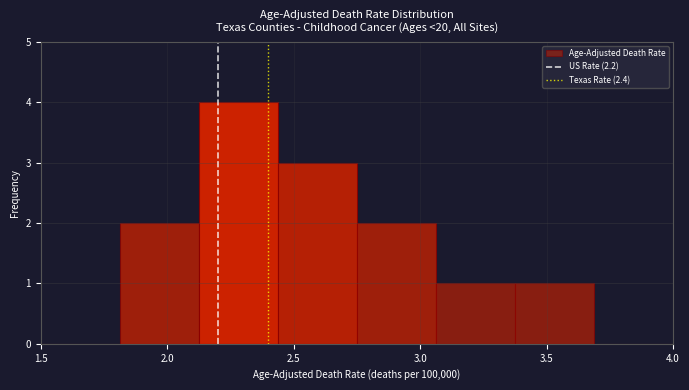

How tall is the bar that spans 2.45 to 2.75 on the x-axis? Neither the bar edges nor the heights are printed on the chart, so give them approximately, as read against the axes.

3